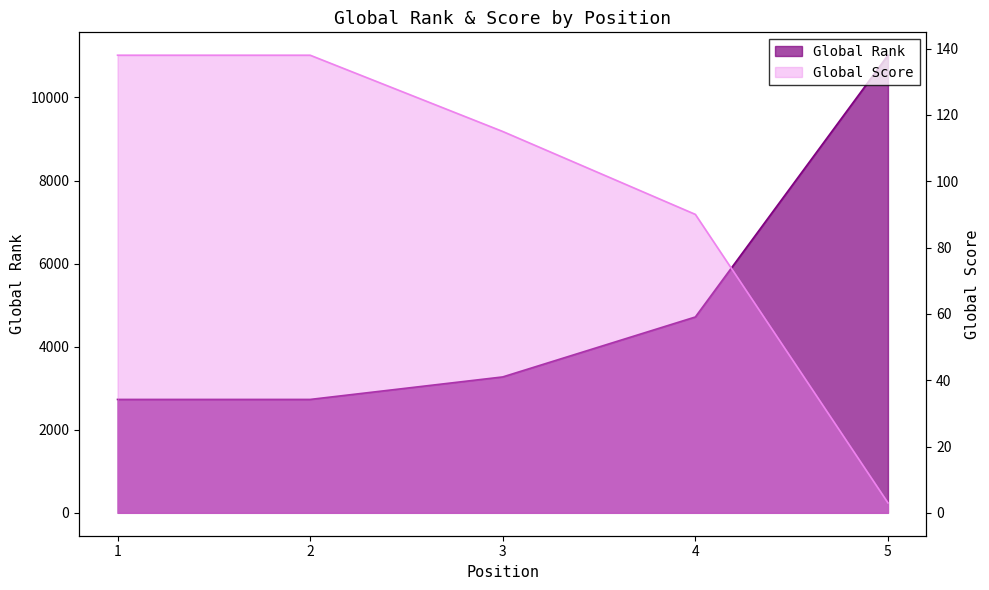

At which label is Global Score closest to 70?

4